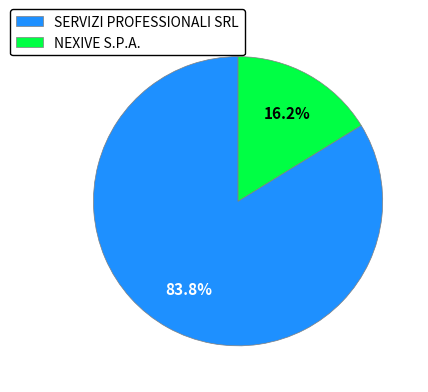

Rank the categories by value from lowest to highest.

NEXIVE S.P.A., SERVIZI PROFESSIONALI SRL